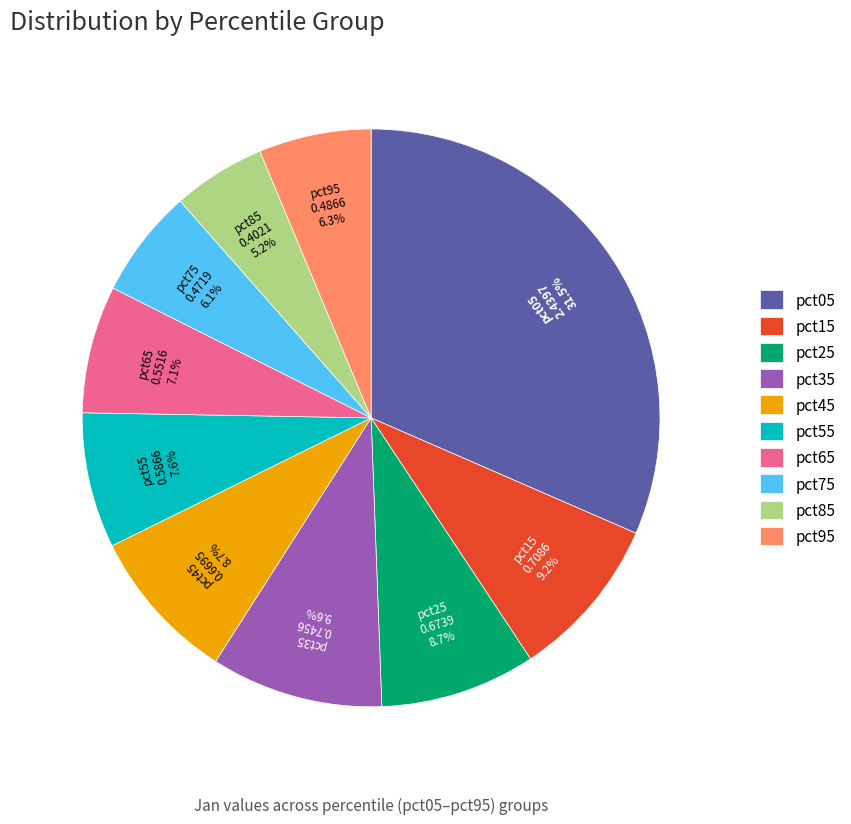

Does pct95 represent more than half of the total?

No